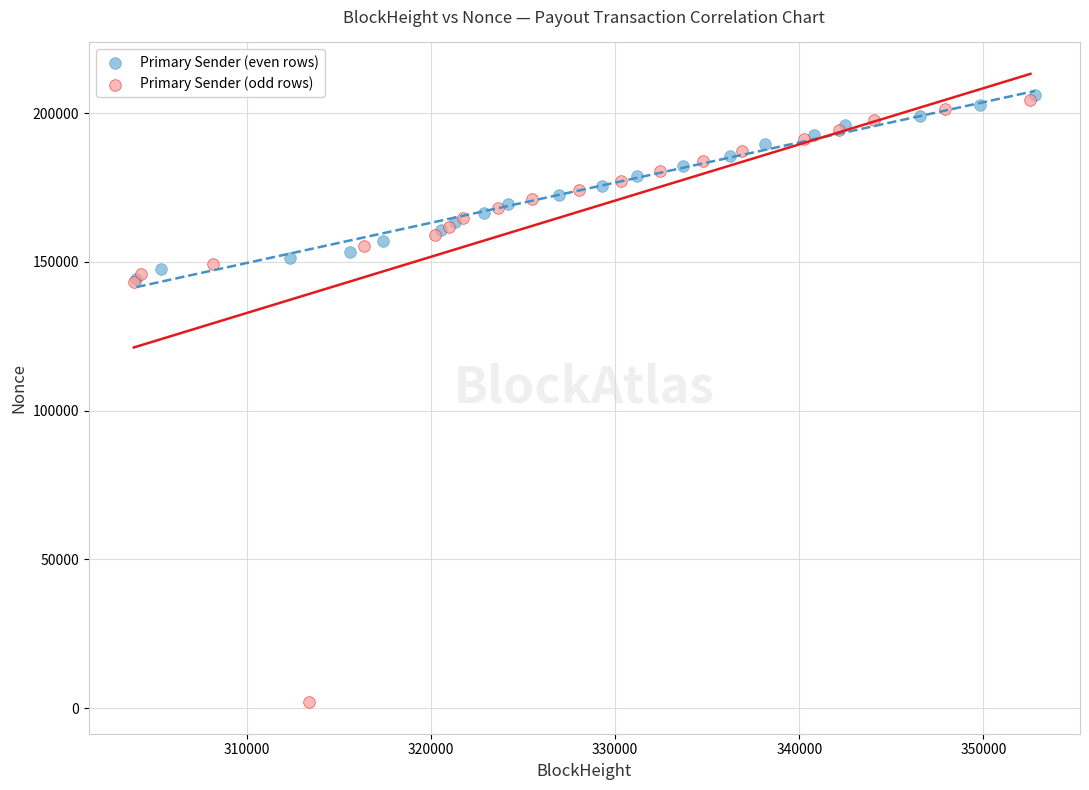

Which series reaches the minimum Y coordinate?

Primary Sender (odd rows)